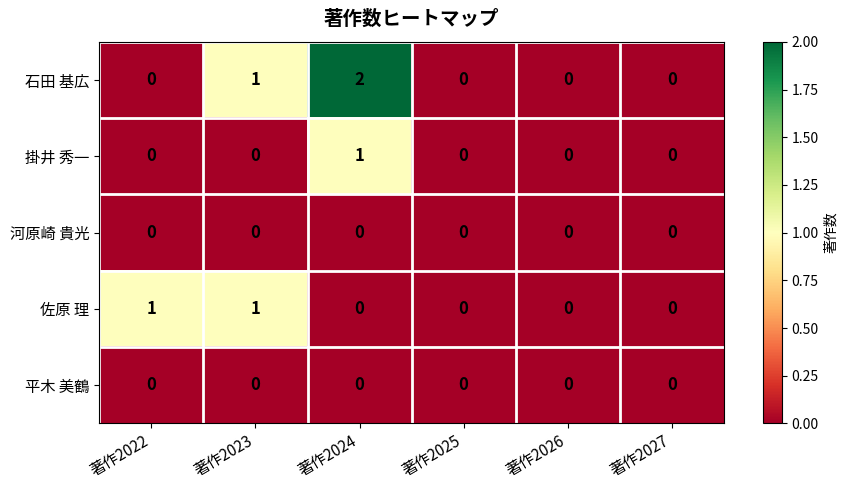

The value of 石田 基広 at 著作2025 is -1. True or false?

False